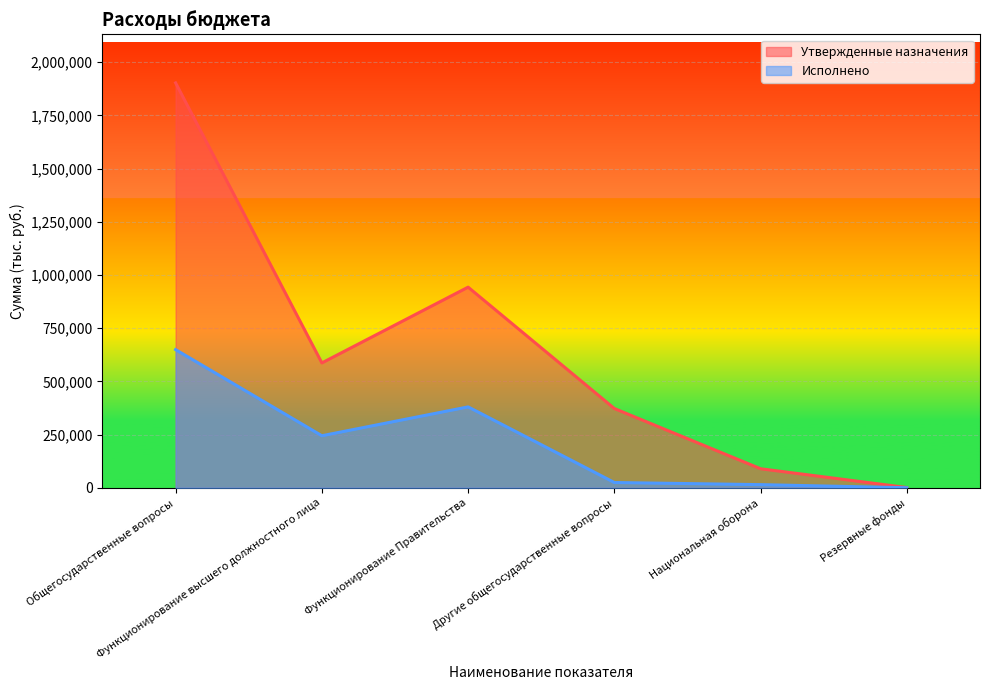

List the labels in order of Исполнено value, largest first.

Общегосударственные вопросы, Функционирование Правительства, Функционирование высшего должностного лица, Другие общегосударственные вопросы, Национальная оборона, Резервные фонды